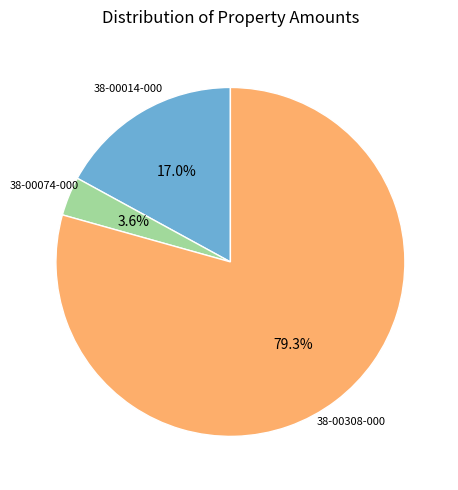

Does any single category account for the majority?

Yes